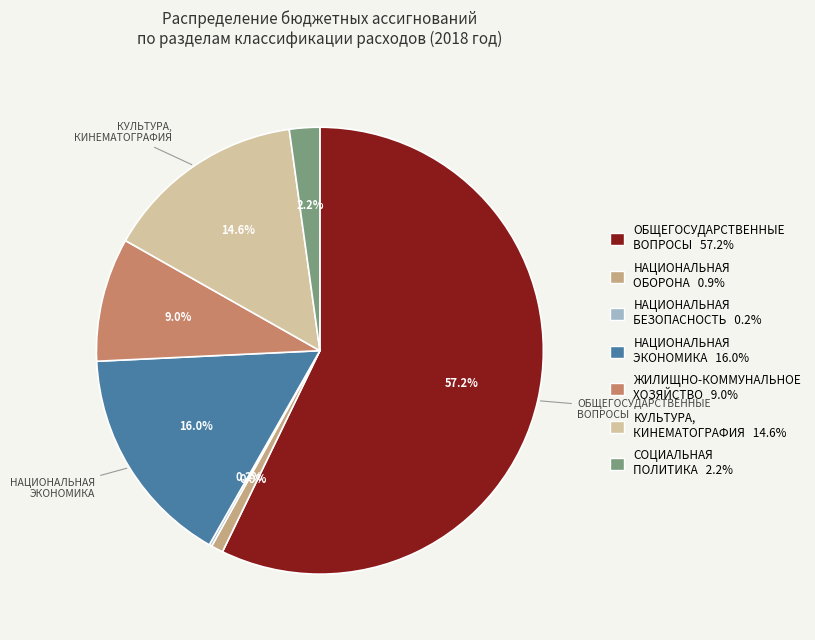

Which category accounts for the majority?

ОБЩЕГОСУДАРСТВЕННЫЕ ВОПРОСЫ